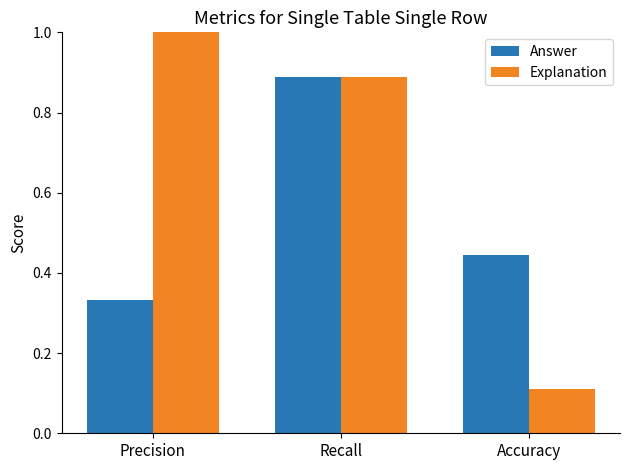

At which label is Answer closest to 0?

Precision